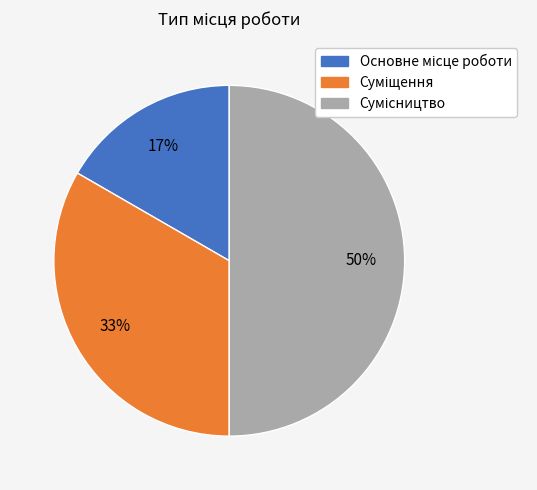

To the nearest percent, what is the difference between the largest and smallest slice percentages?

33%